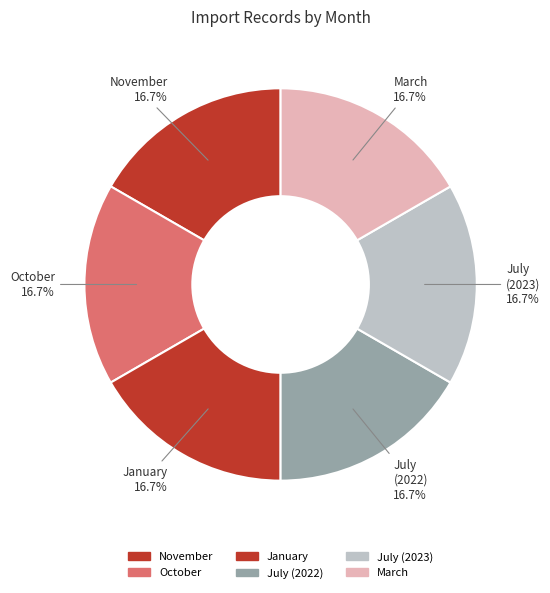

Does October account for over 50% of the chart?

No